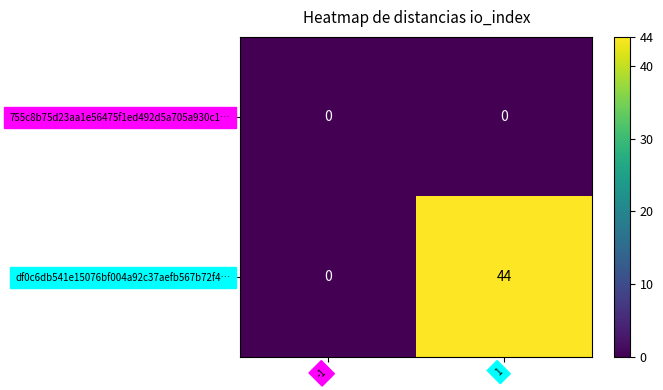

At how many categories does at least one series exceed 18?

1